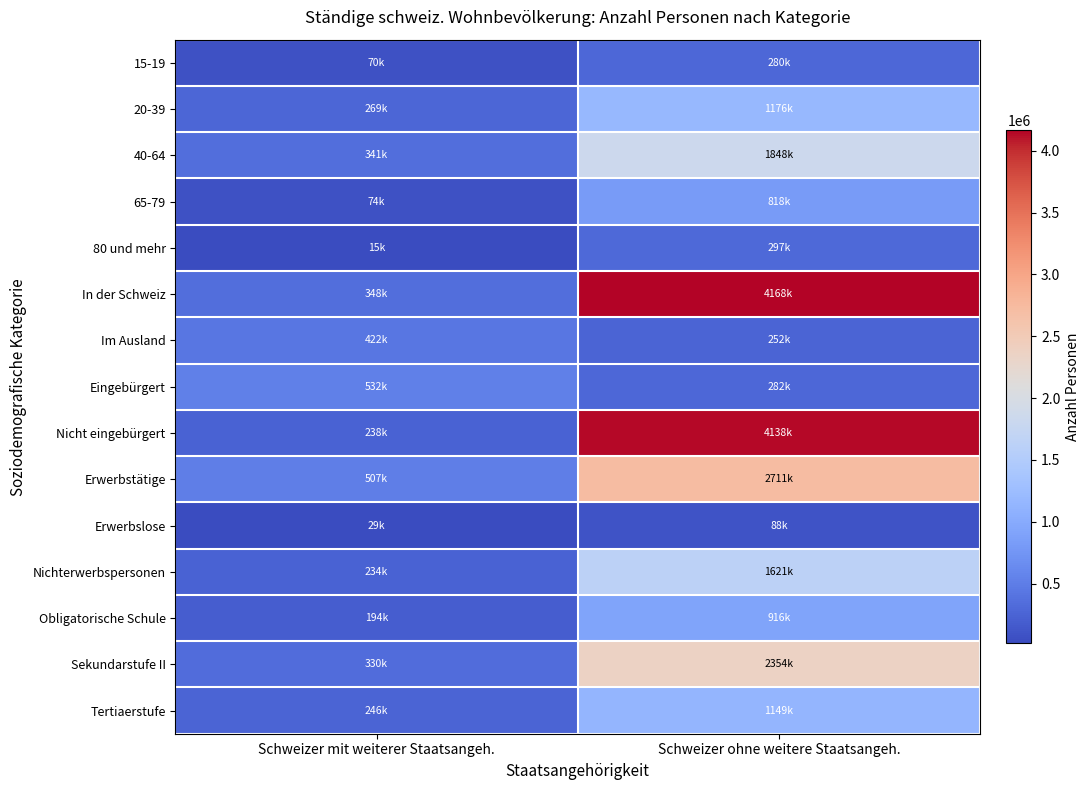

What is the total value across all series at Schweizer ohne weitere Staatsangeh.?

22098131.9